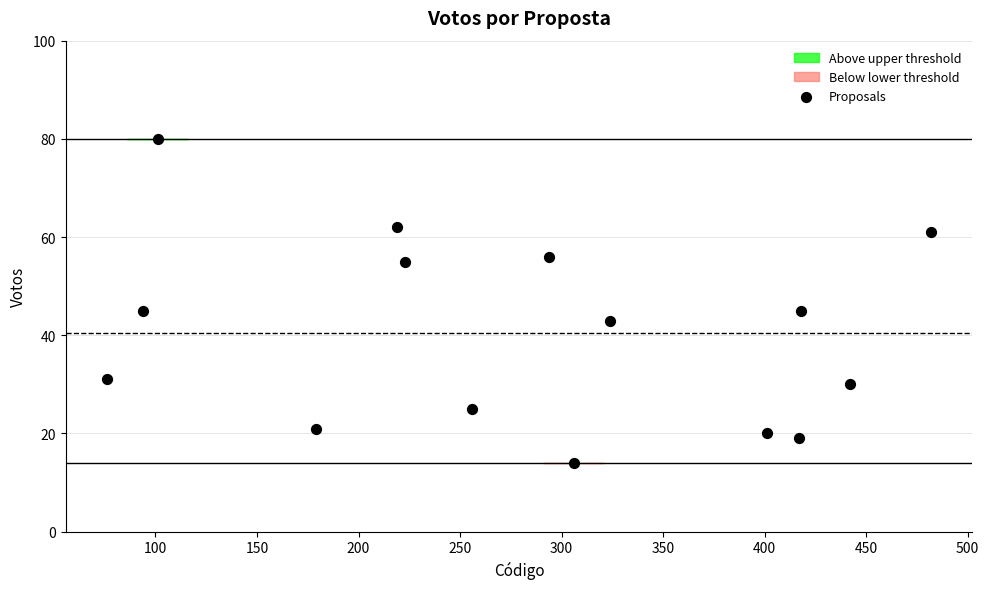

What is the range of Y values (max minus min)?

66